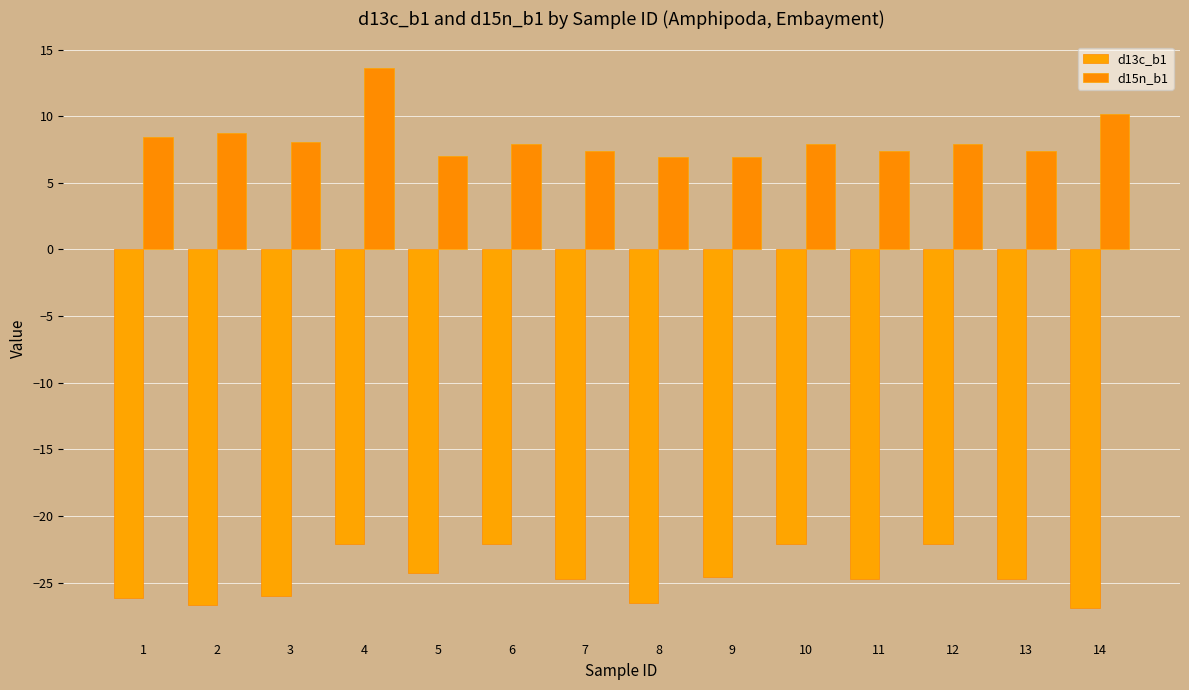

How many series are shown in this chart?

2